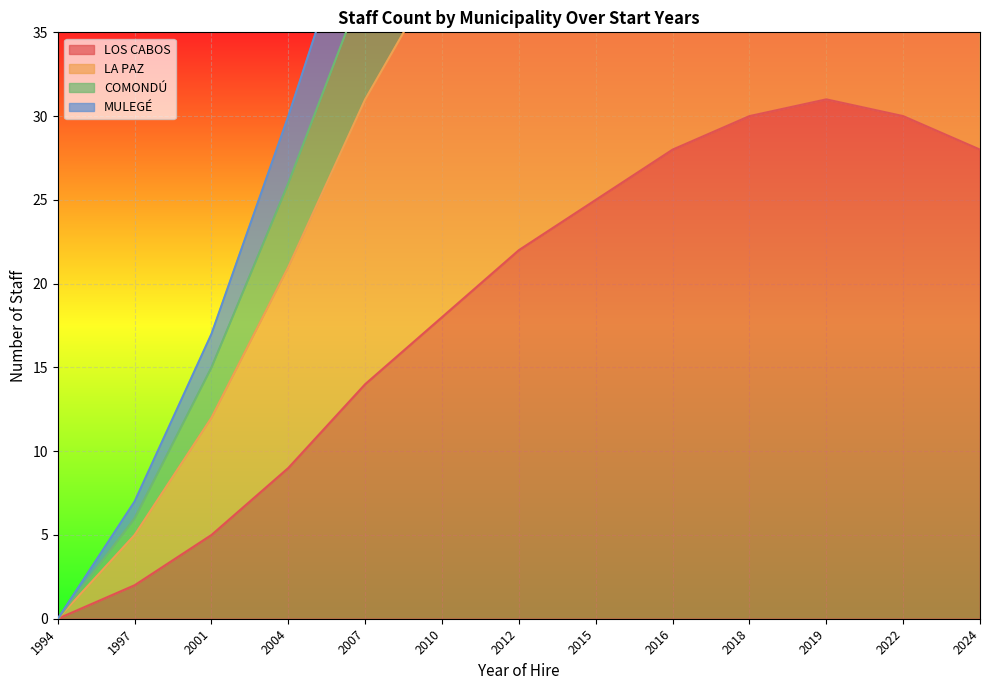

Where is LOS CABOS nearest to the value 15?

2007